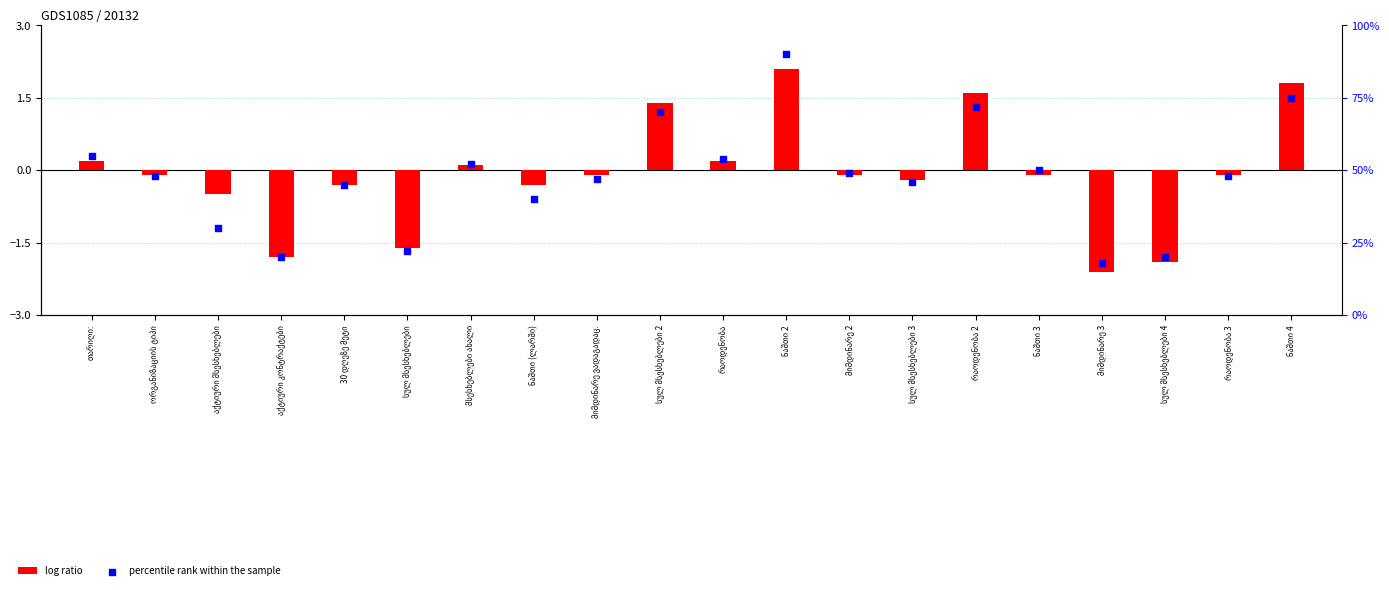

Which series contains the highest Y value?

percentile rank within the sample